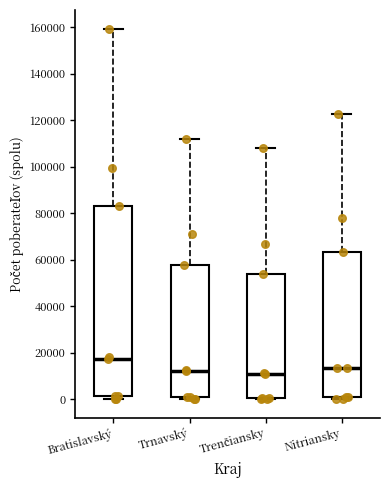

Where is the upper edge of the box for Trnavský on the y-axis? The values are not printed on the chart, so give them approximately, as read against the axis.

58000